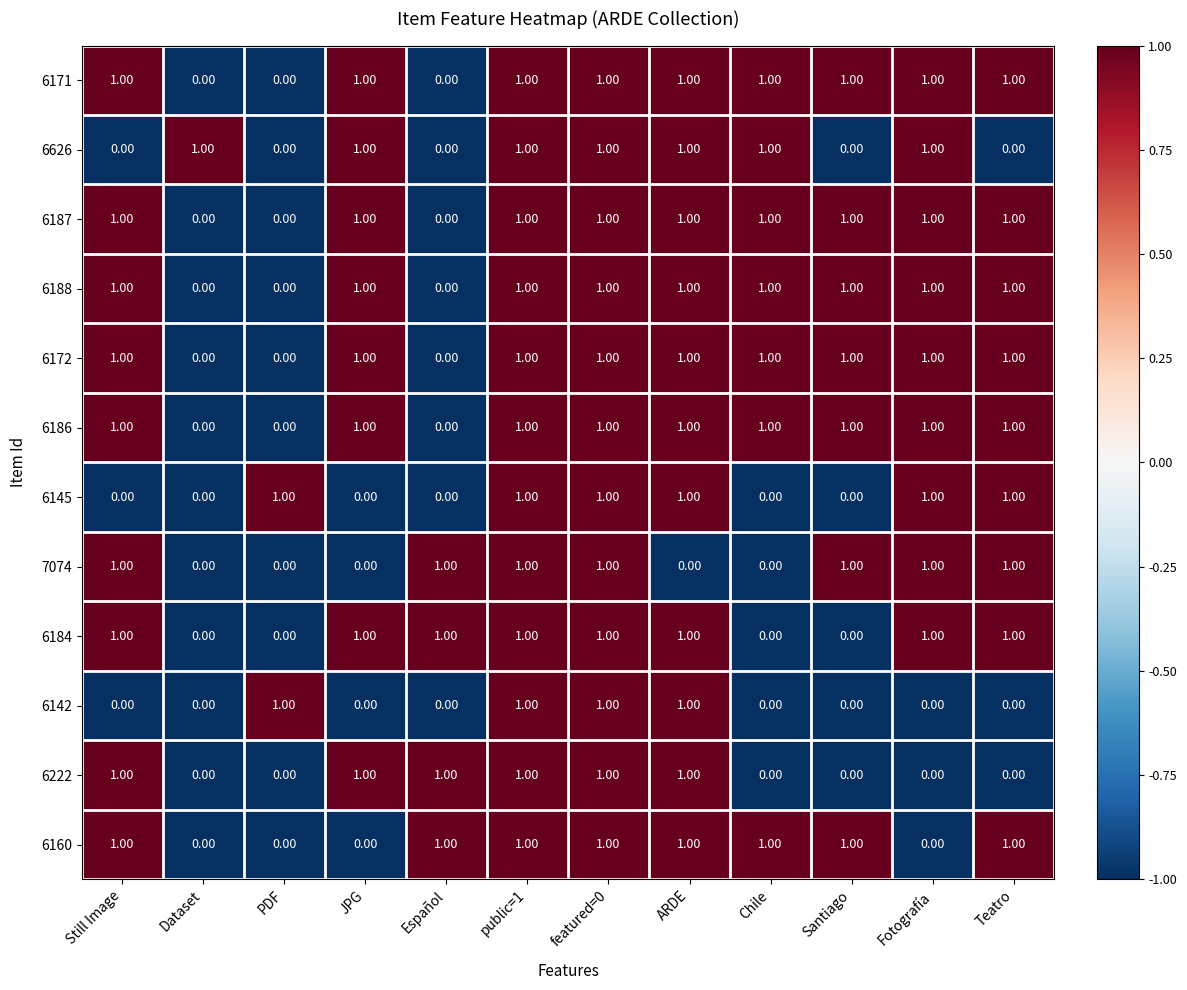

Count the number of categories in the chart.

12